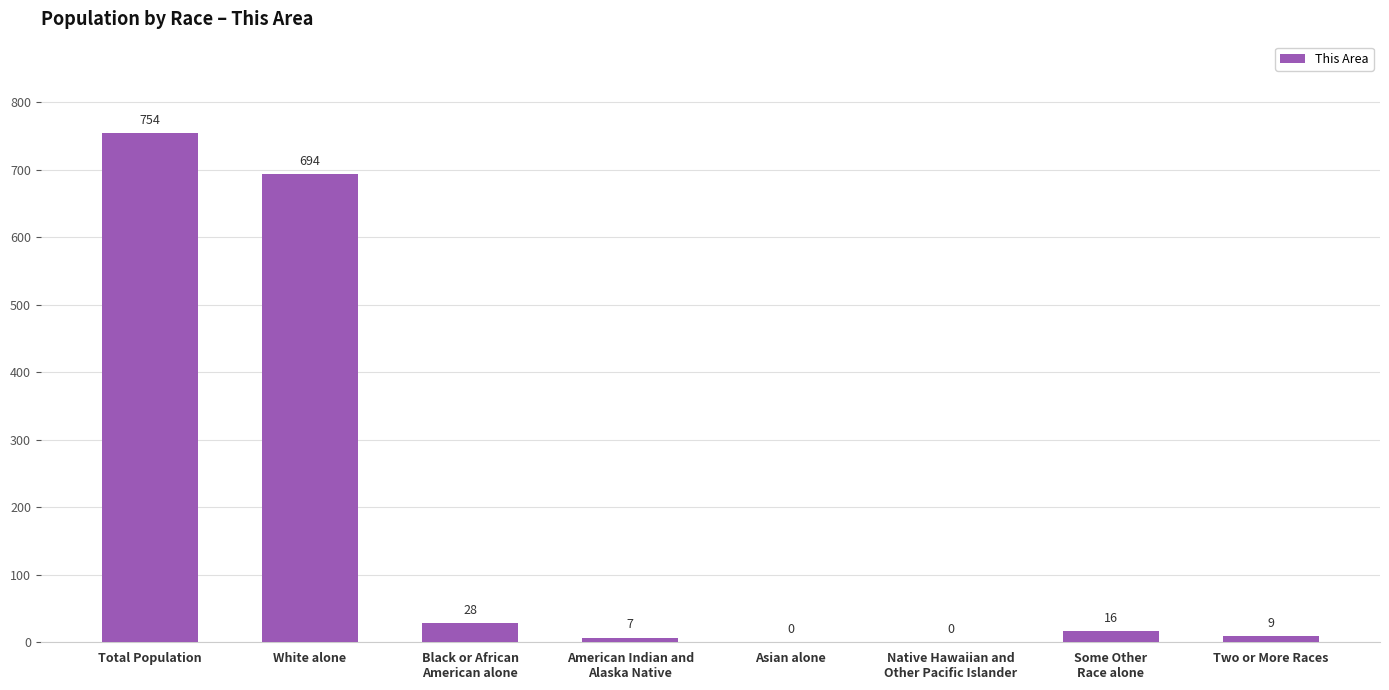

What is the change in value from White alone to Black or African
American alone?

-666